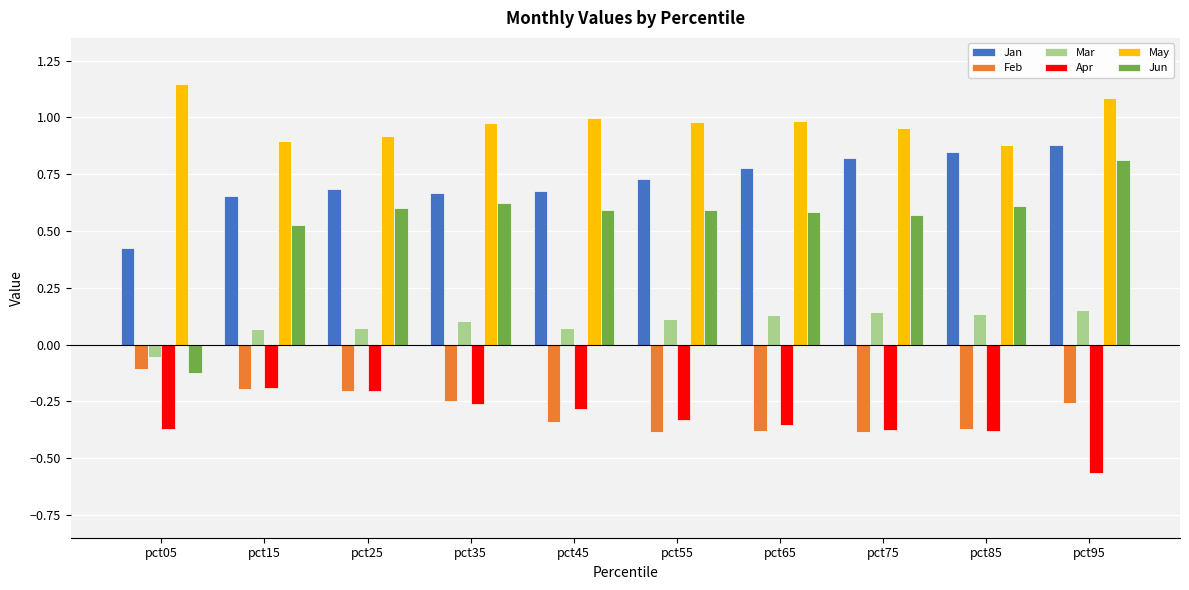

Where is Jun nearest to the value 0?

pct05